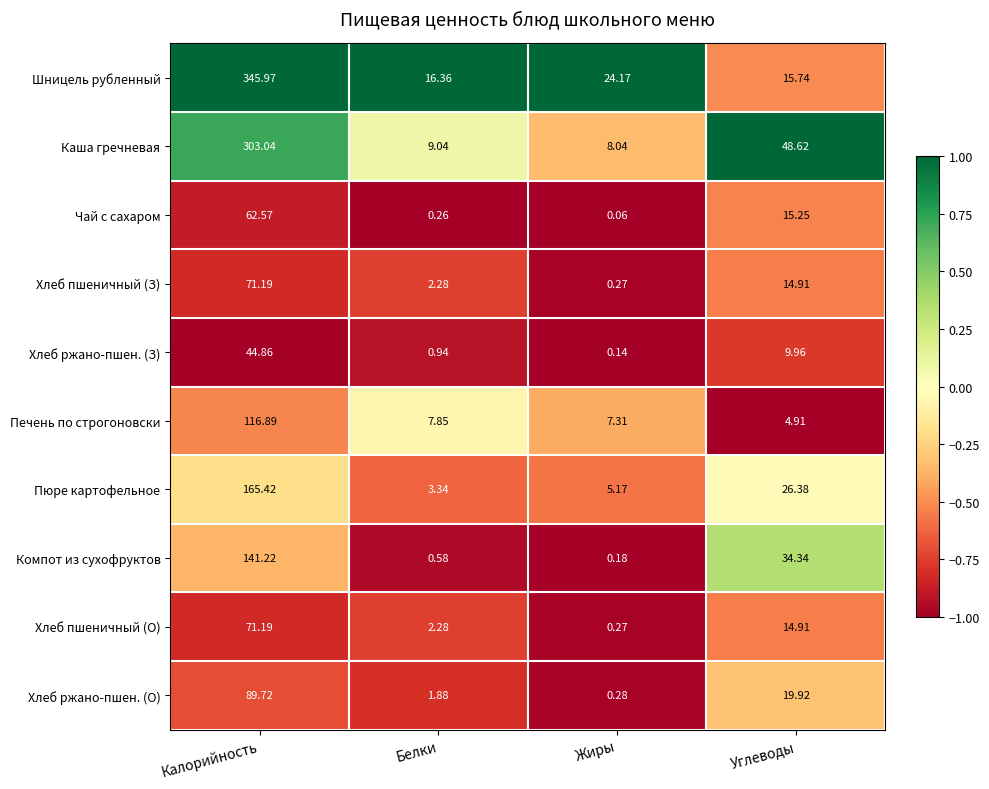

Which series has the largest total across all categories?

Шницель рубленный